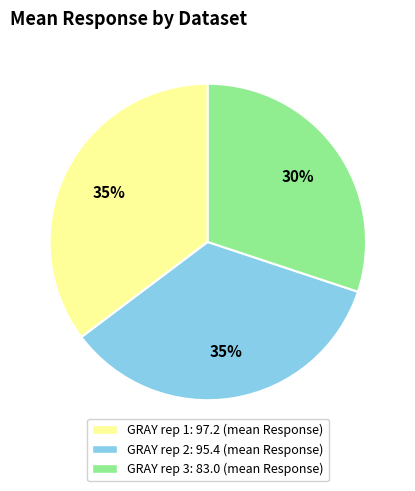

What is the ratio of the value at GRAY rep 2: 95.4 (mean Response) to the value at GRAY rep 3: 83.0 (mean Response)?

1.2